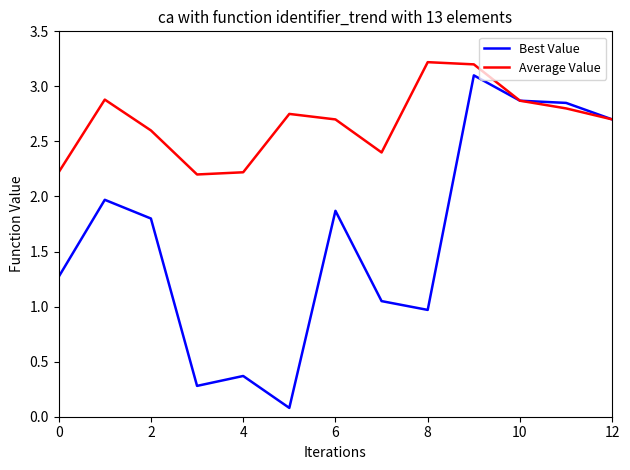

List the series in order of their overall mean, lowest first.

Best Value, Average Value